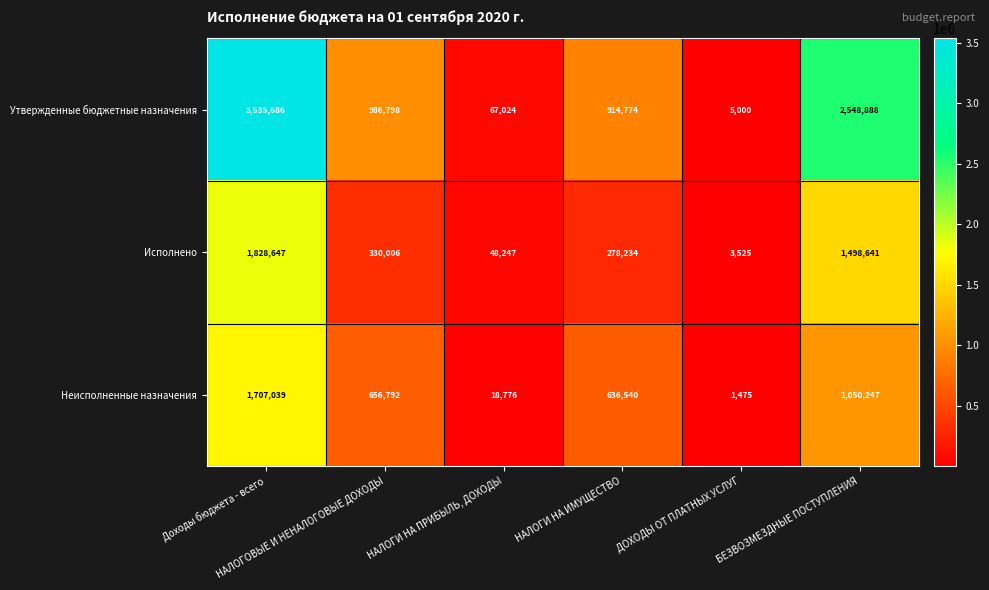

What is the average value of the Исполнено series?

664550